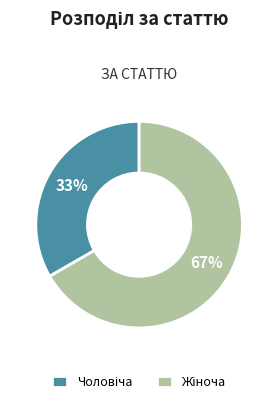

How many segments does this pie chart have?

2